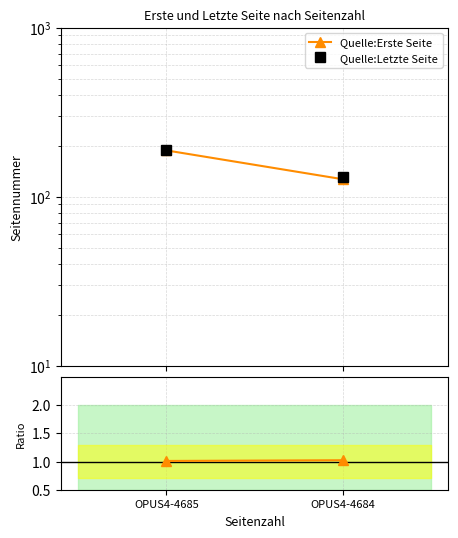

The value of Quelle:Letzte Seite at OPUS4-4684 is 213.3. True or false?

False